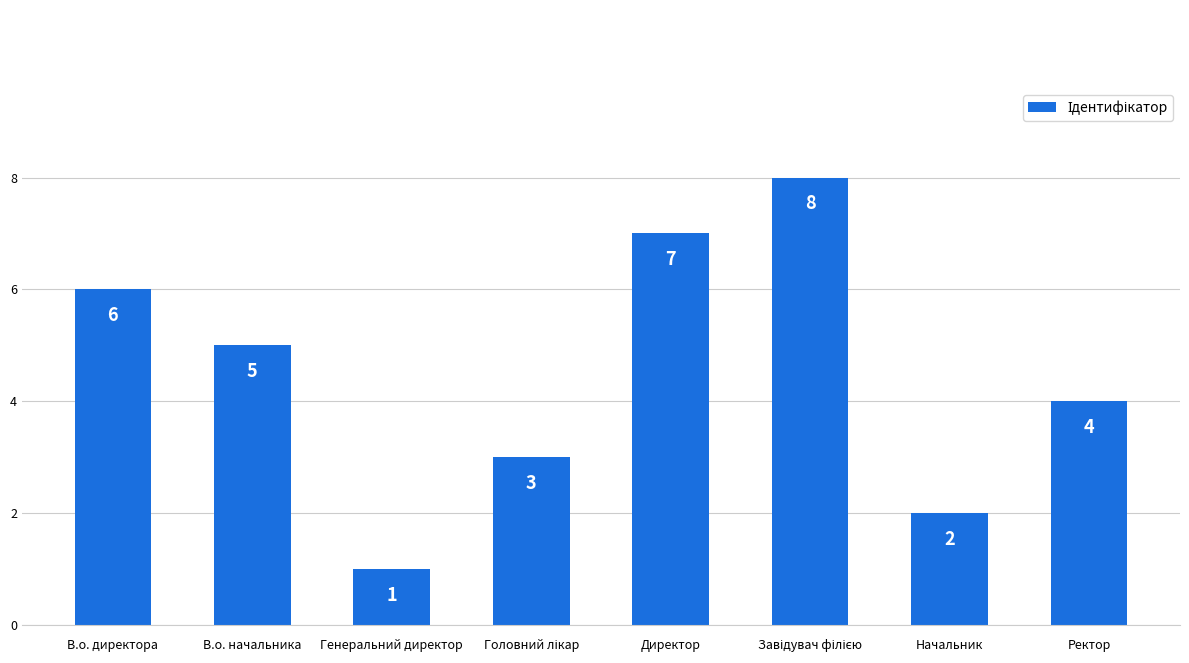

What position from the left is Ректор?

8